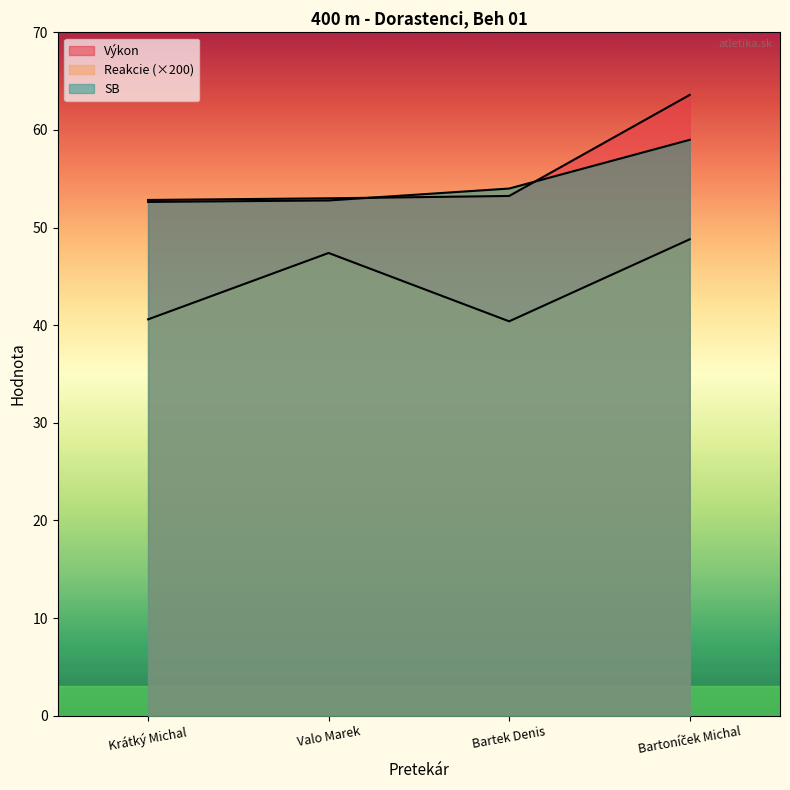

How many lines are shown in the chart?

3